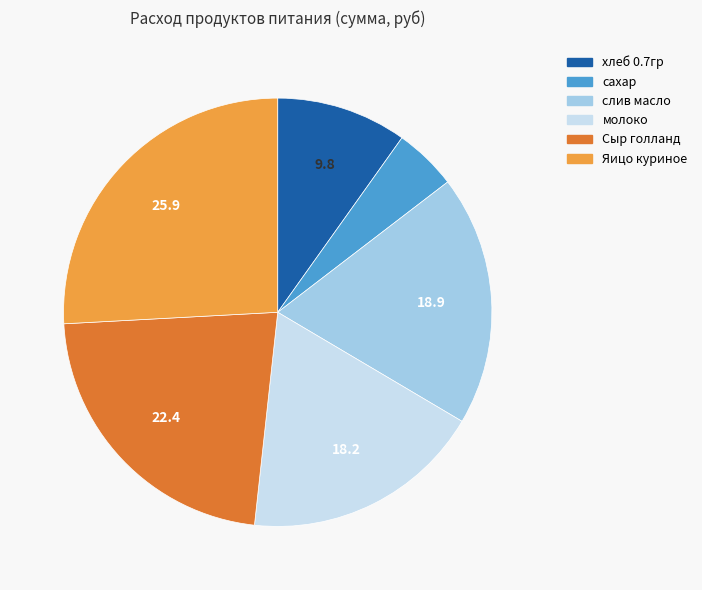

Does молоко represent more than half of the total?

No